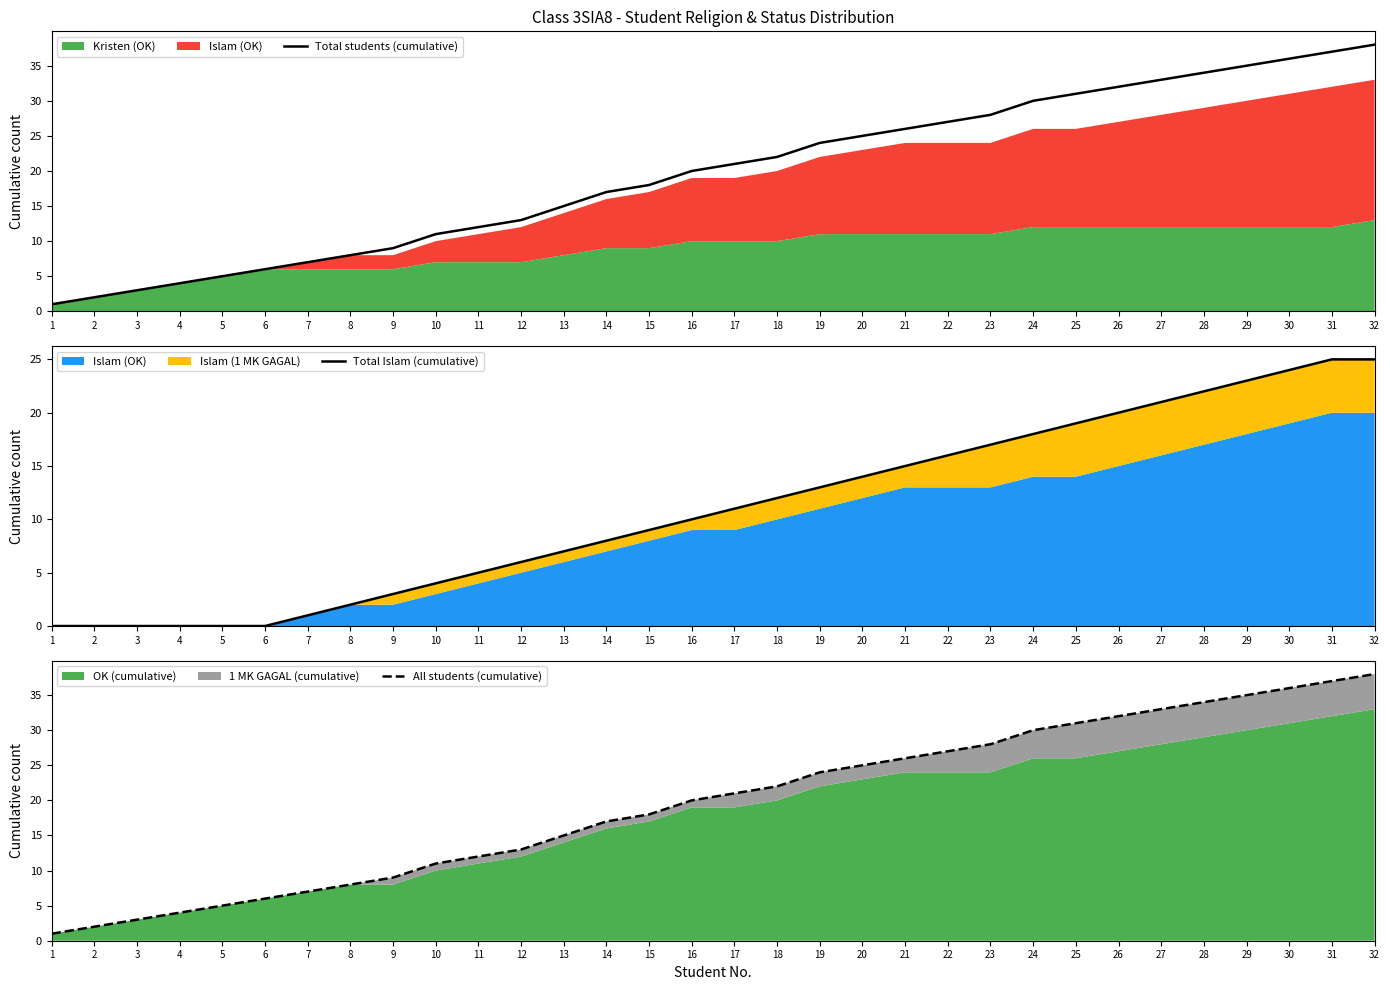

What is the total value across all series at 31?

99